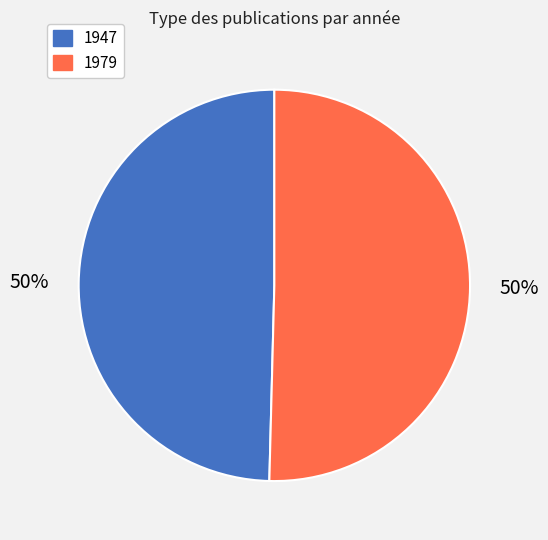

Which slice is the smallest?

1947